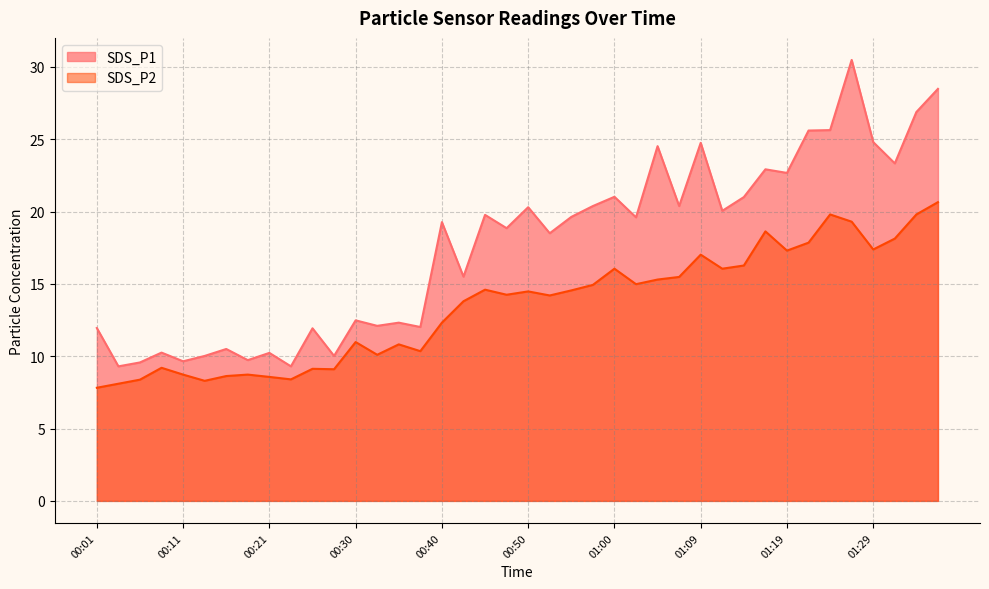

What is the average value of the SDS_P2 series?

13.5